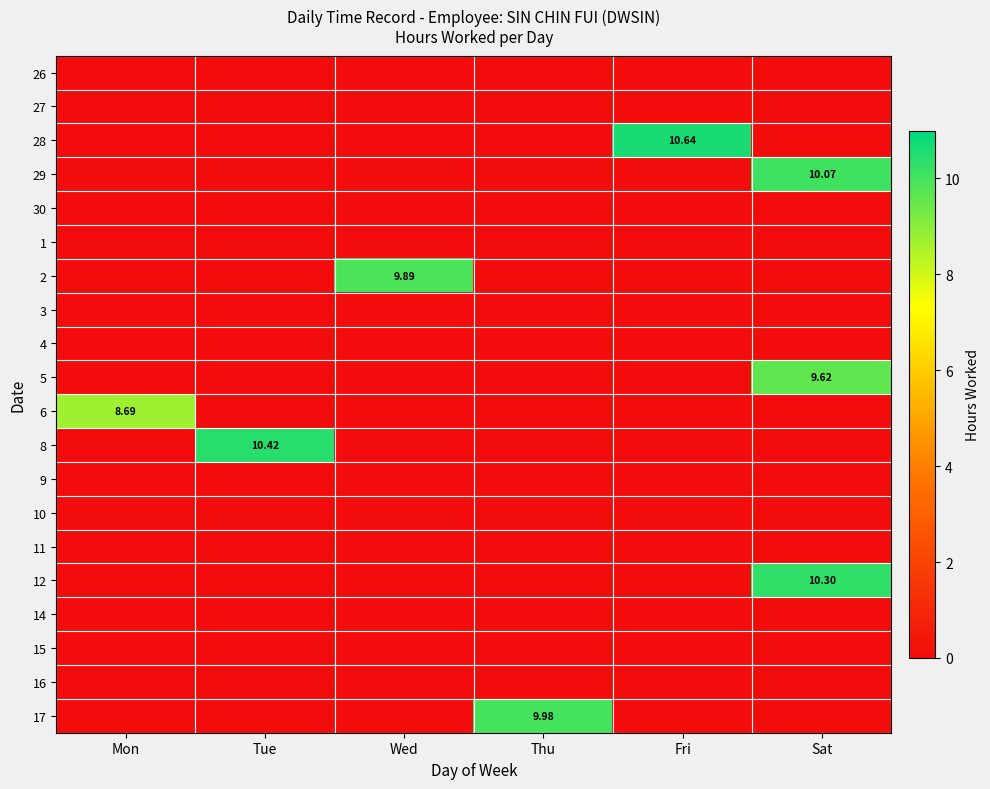

What is the total value across all series at Sat?

30.0